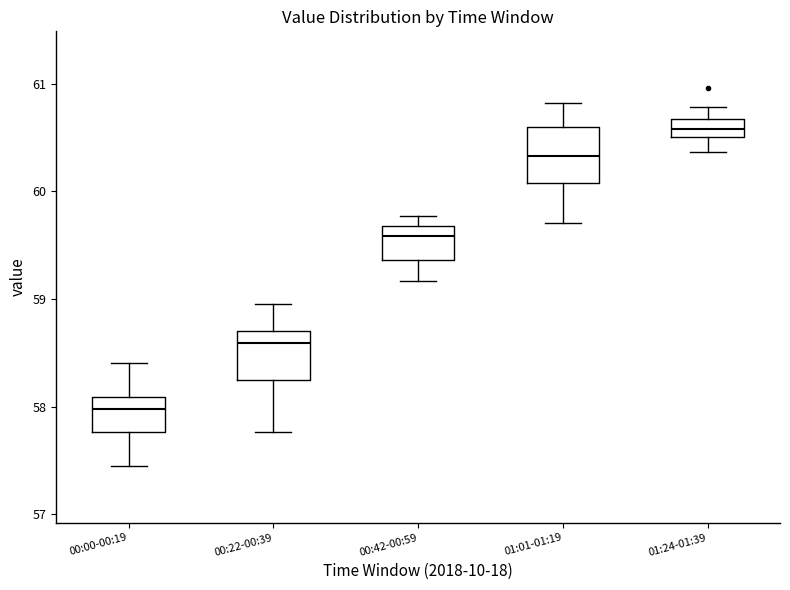

Reading left to right, read every box against the y-axis: the position of its median line, the range the box covers, and the ends of its whiskers. The values are not printed on the chart, so give them approximately, as read against the axis.

00:00-00:19: median 58.0, box 57.8 to 58.1, whiskers 57.5 to 58.4
00:22-00:39: median 58.6, box 58.2 to 58.7, whiskers 57.8 to 59.0
00:42-00:59: median 59.6, box 59.4 to 59.7, whiskers 59.2 to 59.8
01:01-01:19: median 60.3, box 60.1 to 60.6, whiskers 59.7 to 60.8
01:24-01:39: median 60.6, box 60.5 to 60.7, whiskers 60.4 to 60.8